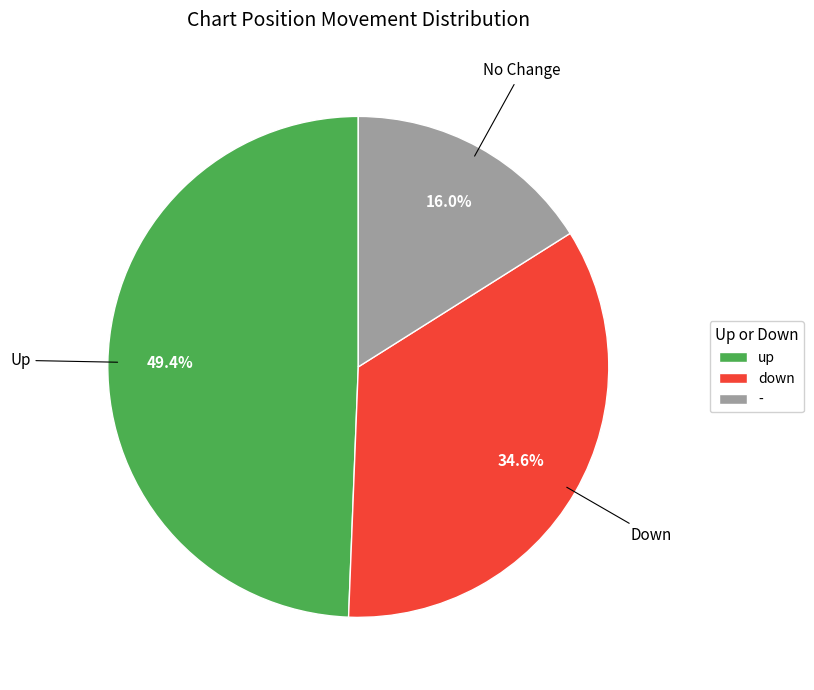

To the nearest percent, what is the difference between the down and up slice percentages?

15%